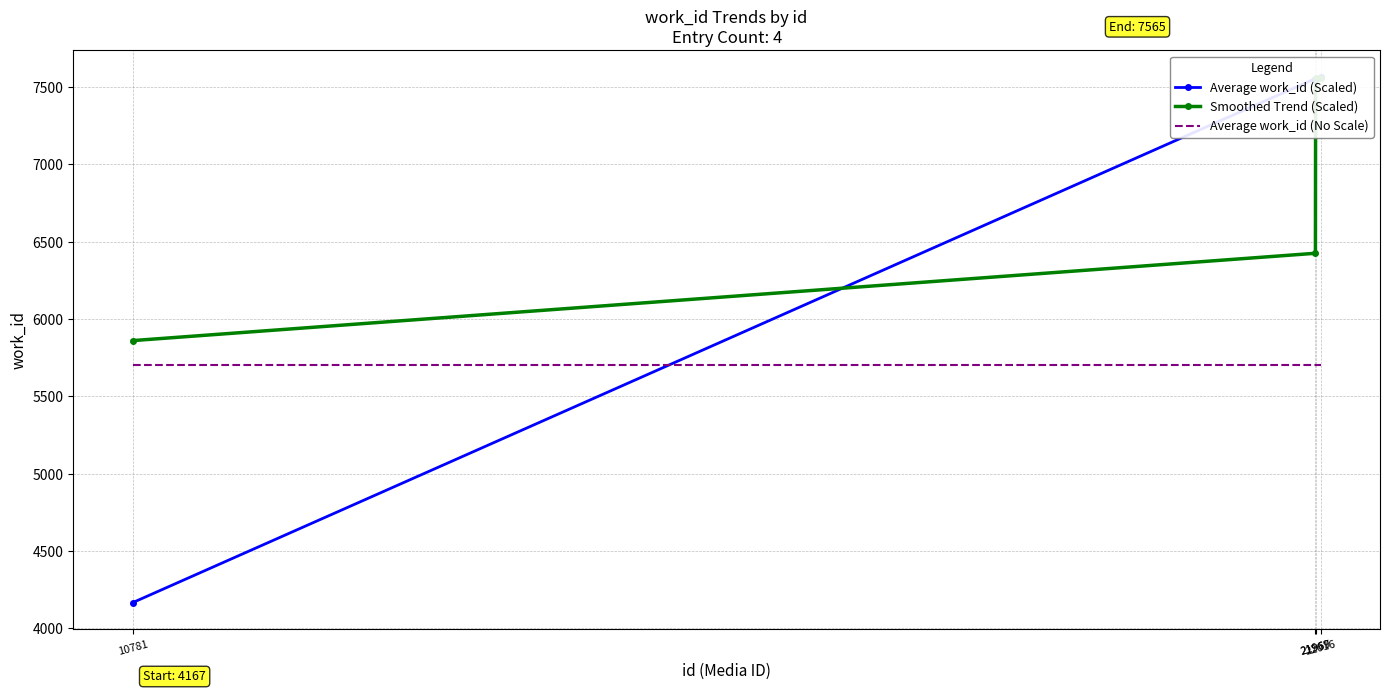

Rank the categories by Average work_id (Scaled) value from highest to lowest.

22016, 21967, 21969, 10781